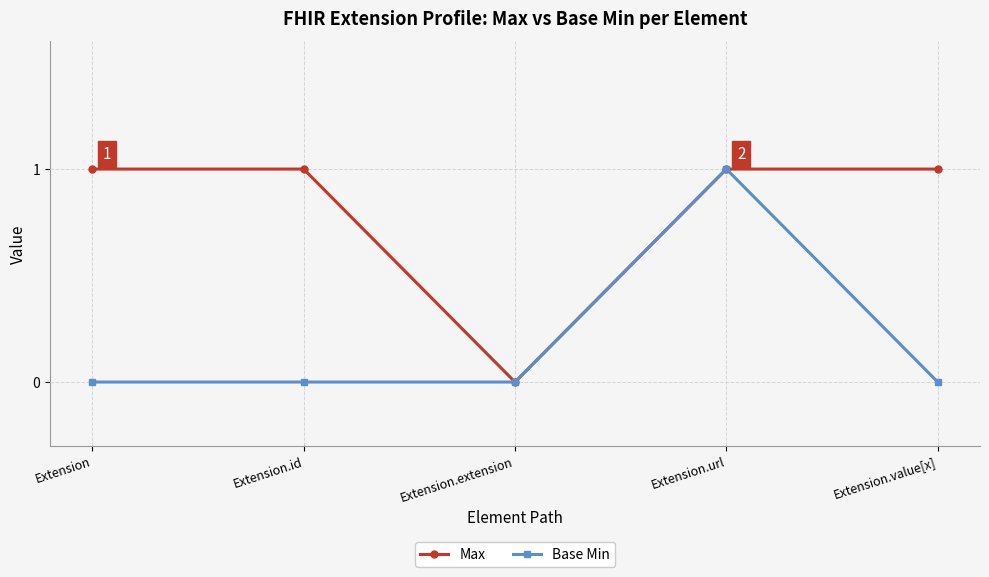

Is this an area chart (filled region under the line)?

No